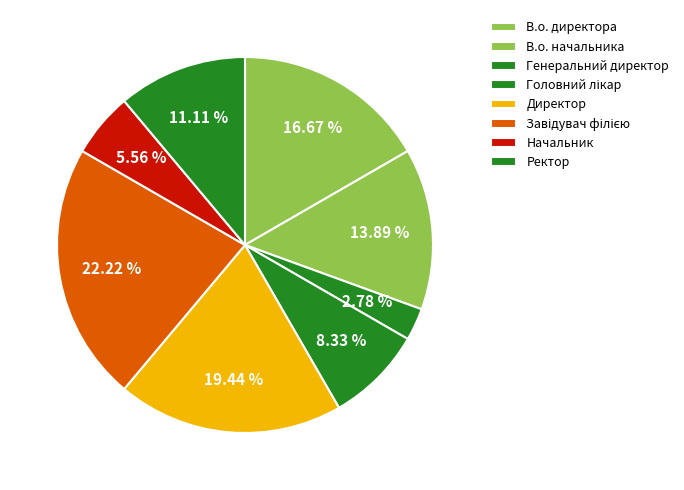

True or false: В.о. начальника accounts for 20% of the total.

False